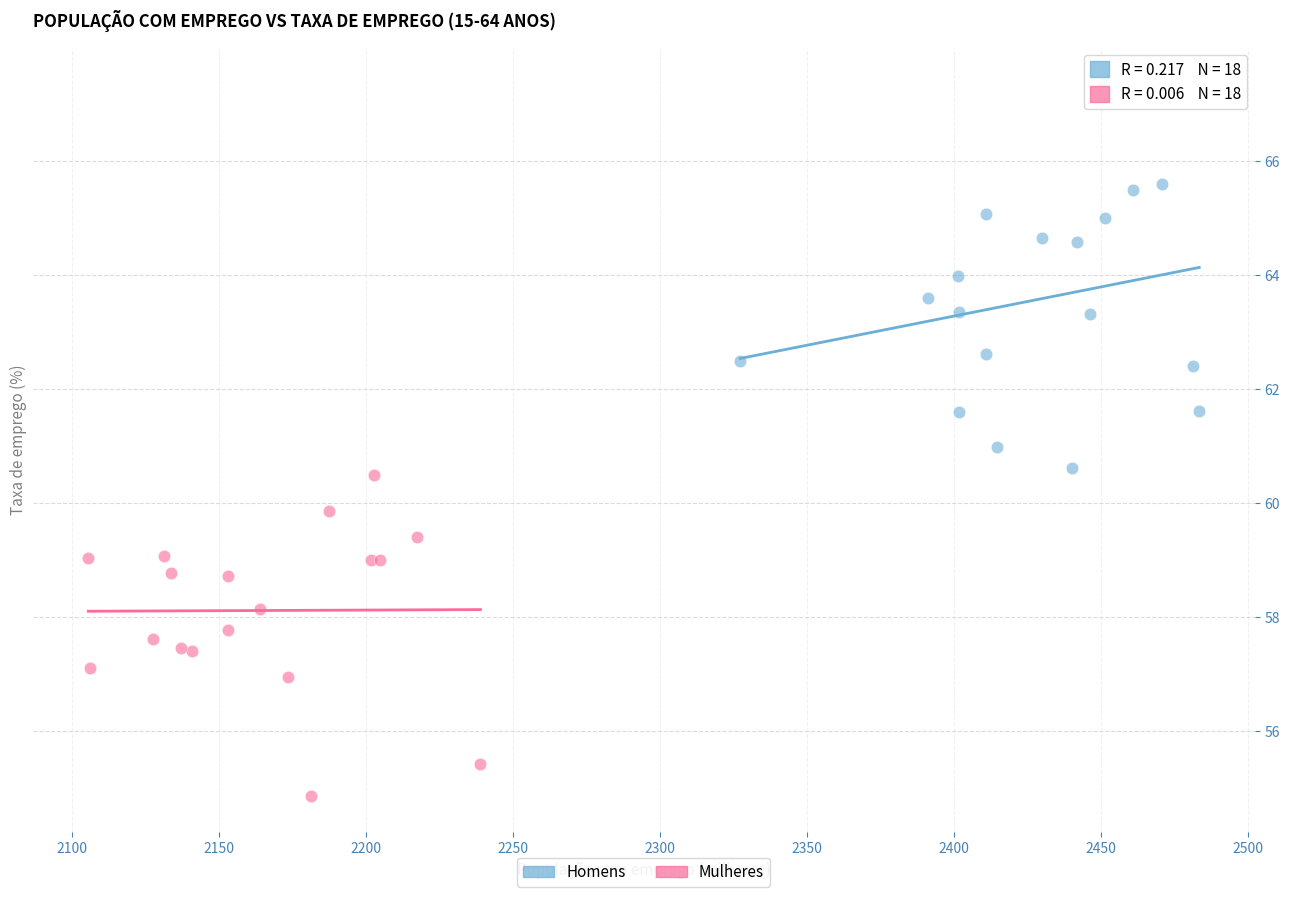

Which series reaches the maximum Y coordinate?

Homens